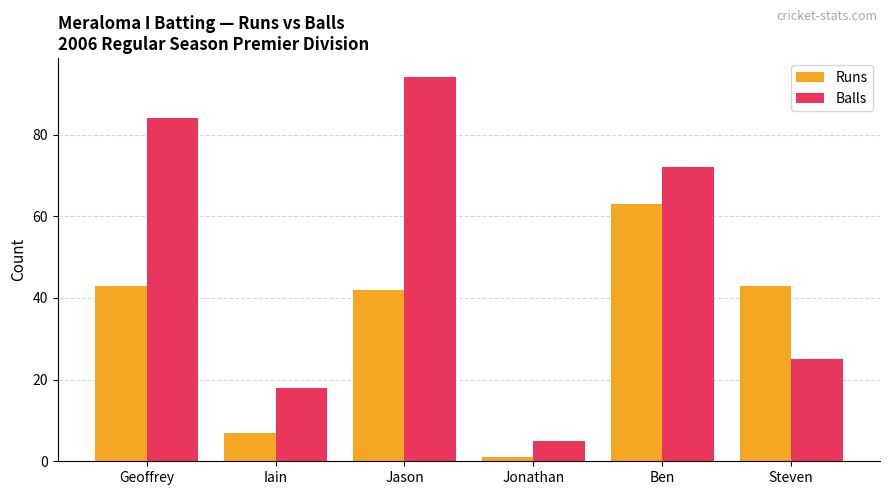

Reading left to right, list all the values displayed in this chart.

Runs: 43	7	42	1	63	43
Balls: 84	18	94	5	72	25